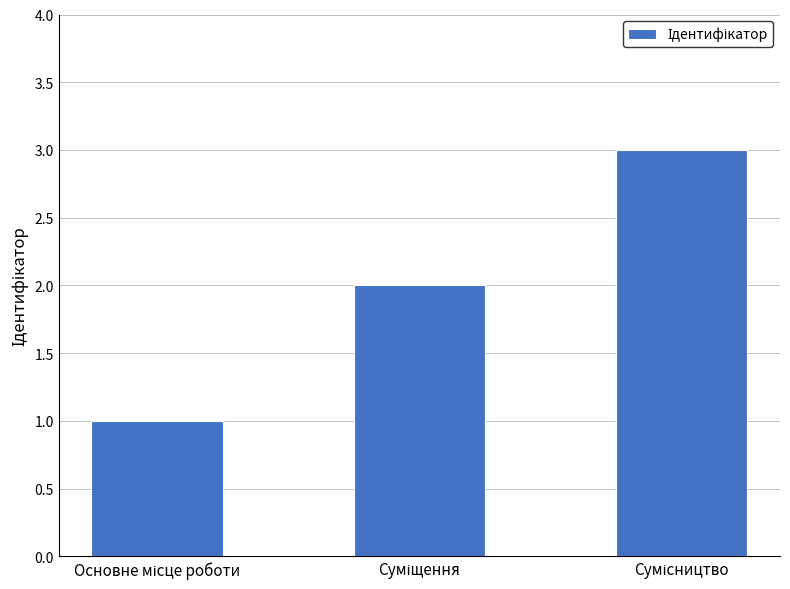

What is the greatest value displayed?

3